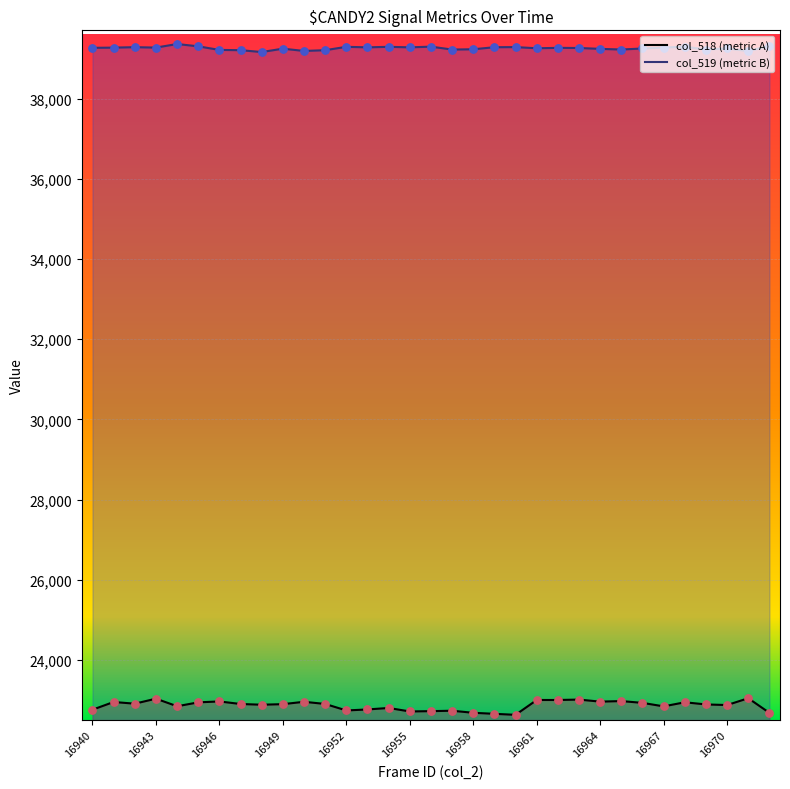

Which series reaches the minimum Y coordinate?

col_518